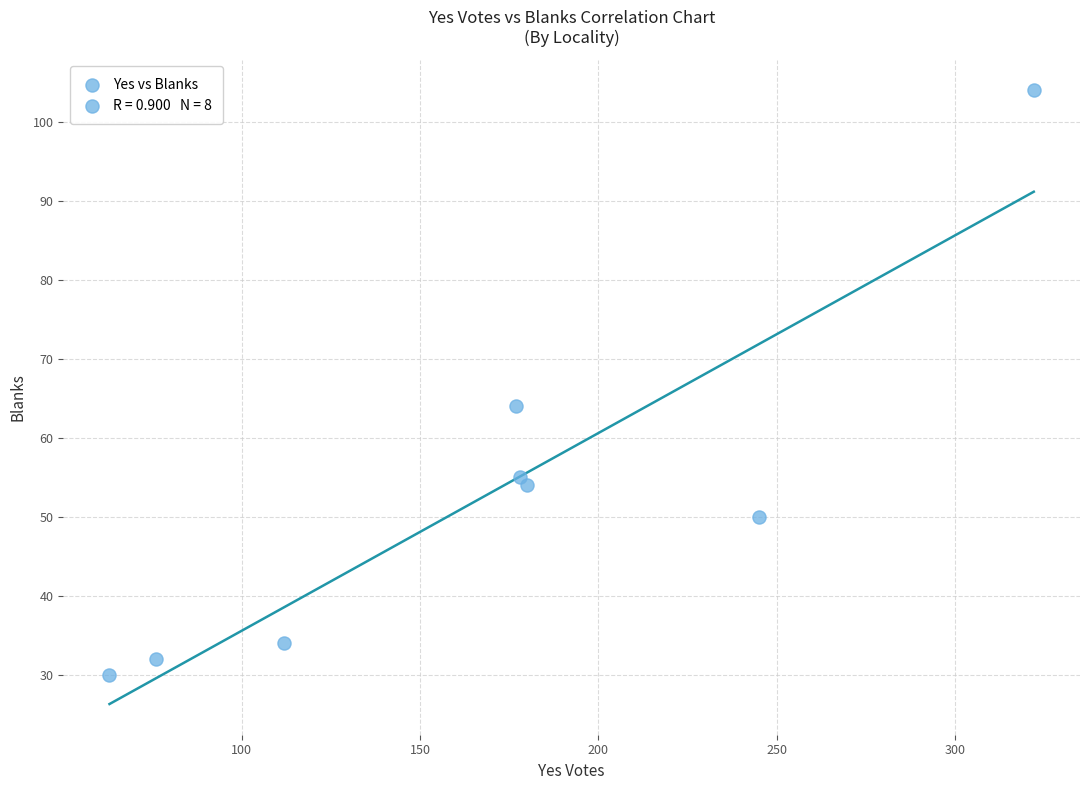

What Y value in the scatter plot is closest to 67?

64